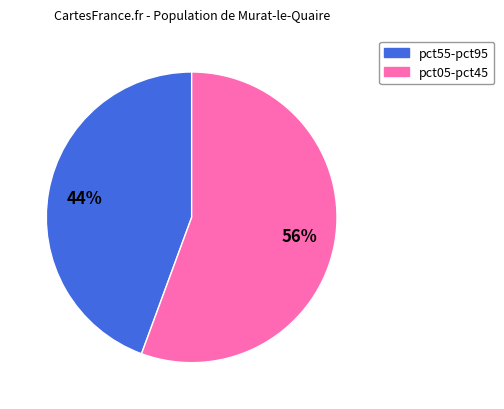

To the nearest percent, what is the average slice percentage?

50%